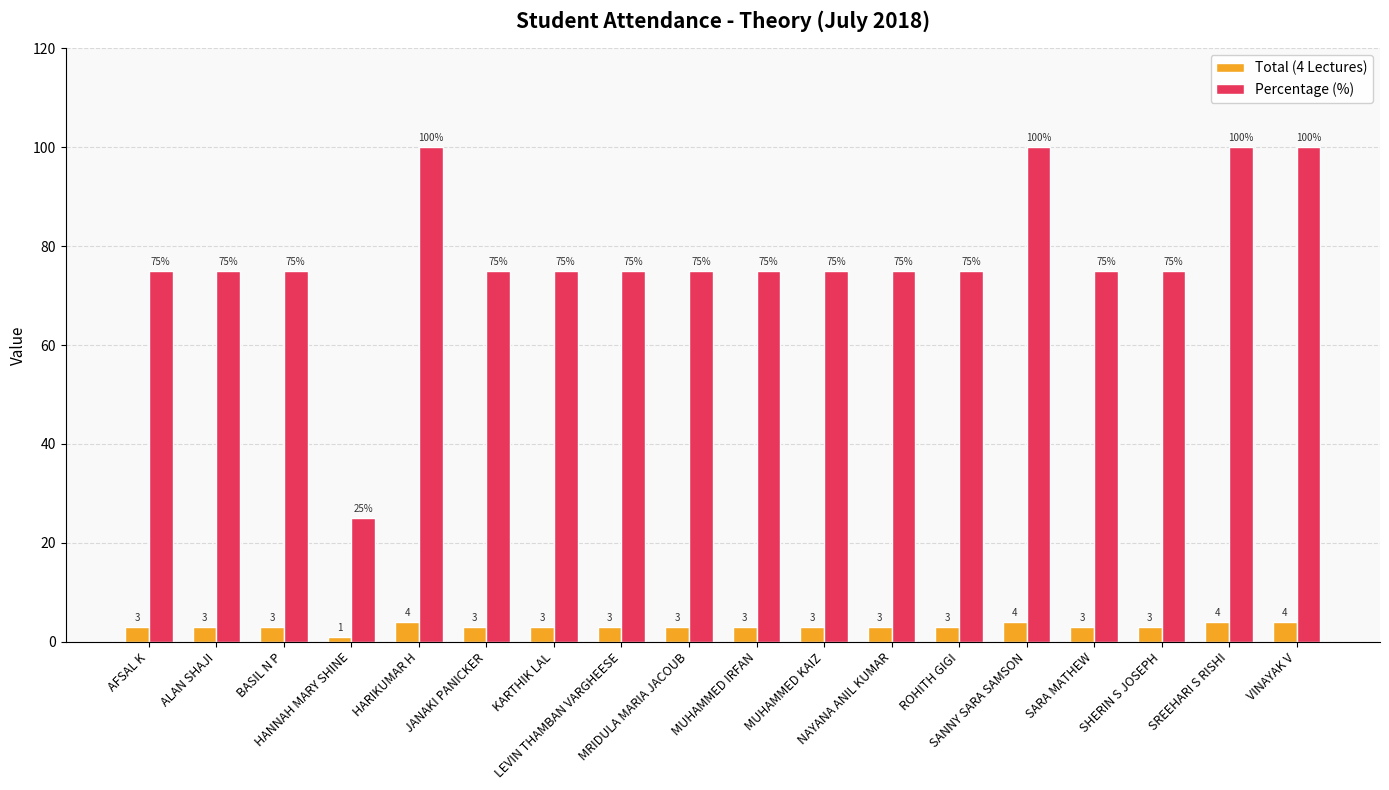

Count the number of categories in the chart.

18